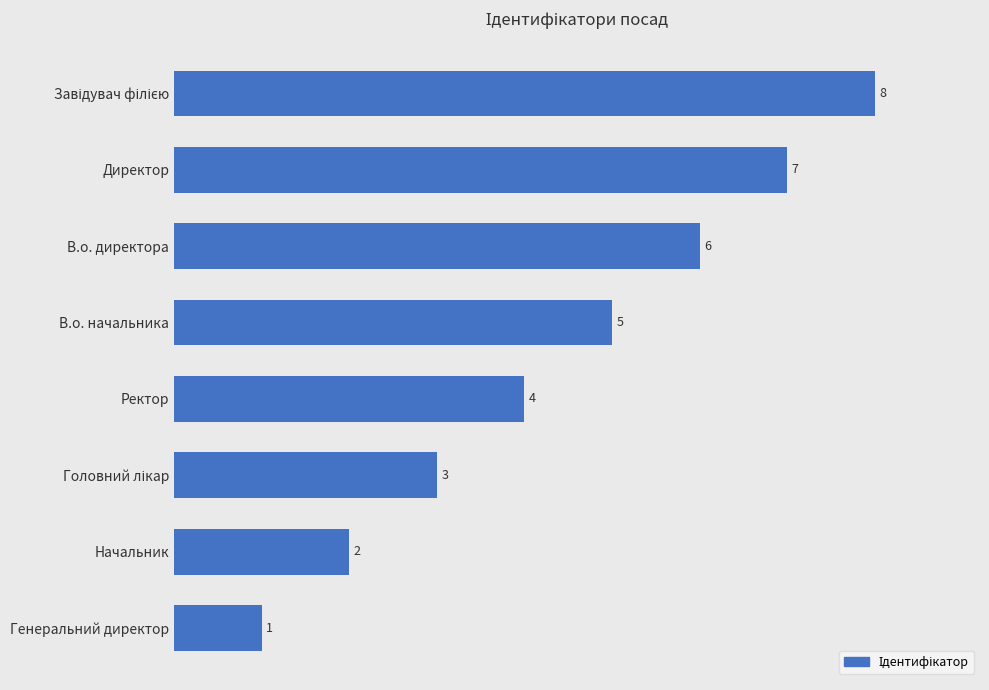

What is the difference between the maximum and second lowest values?

6